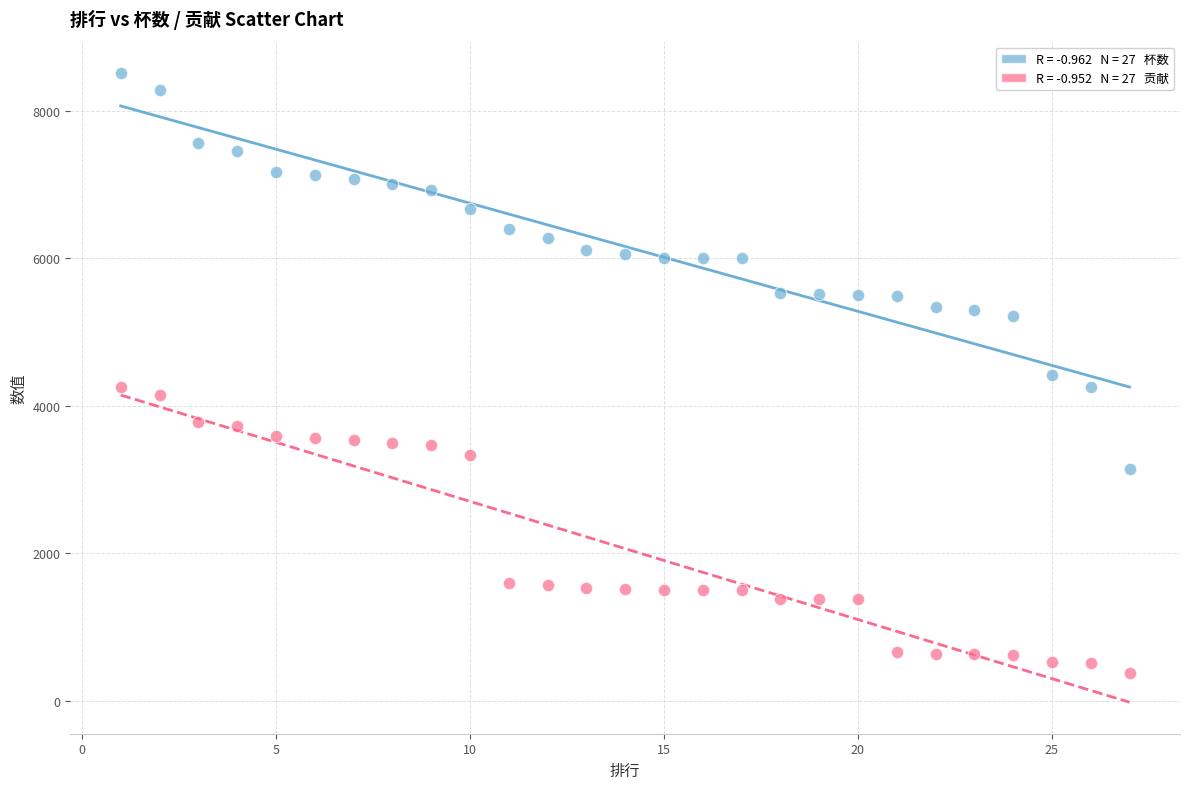

Across all data points, what is the range of X values (max minus min)?

26